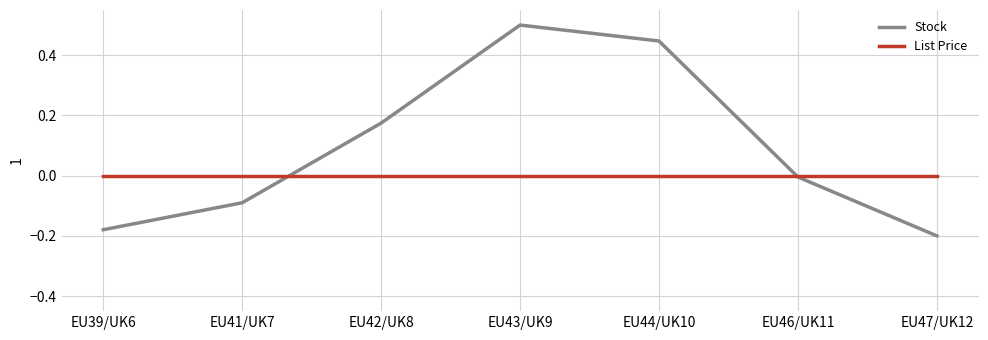

Between which two adjacent categories do Stock and List Price first intersect?

EU41/UK7 and EU42/UK8